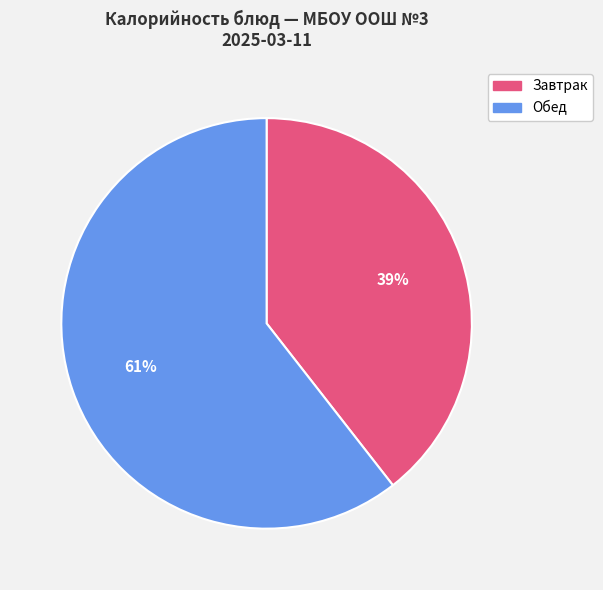

Is there a majority slice in this chart?

Yes